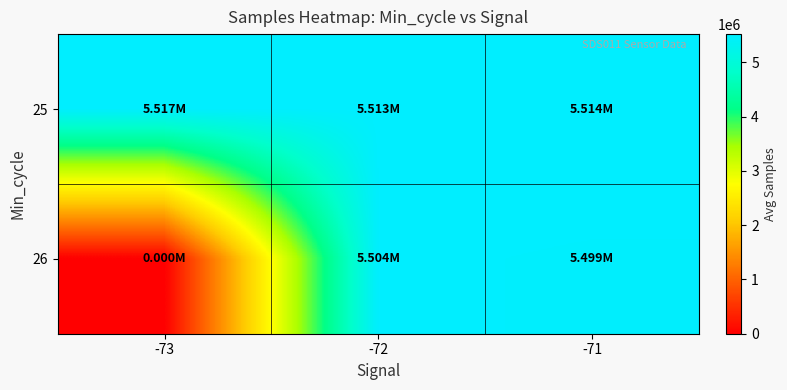

Reading left to right, list all the values displayed in this chart.

25: -73=5517129.2	-72=5513173.9	-71=5514031.0
26: -73=0.0	-72=5503811.0	-71=5499170.0